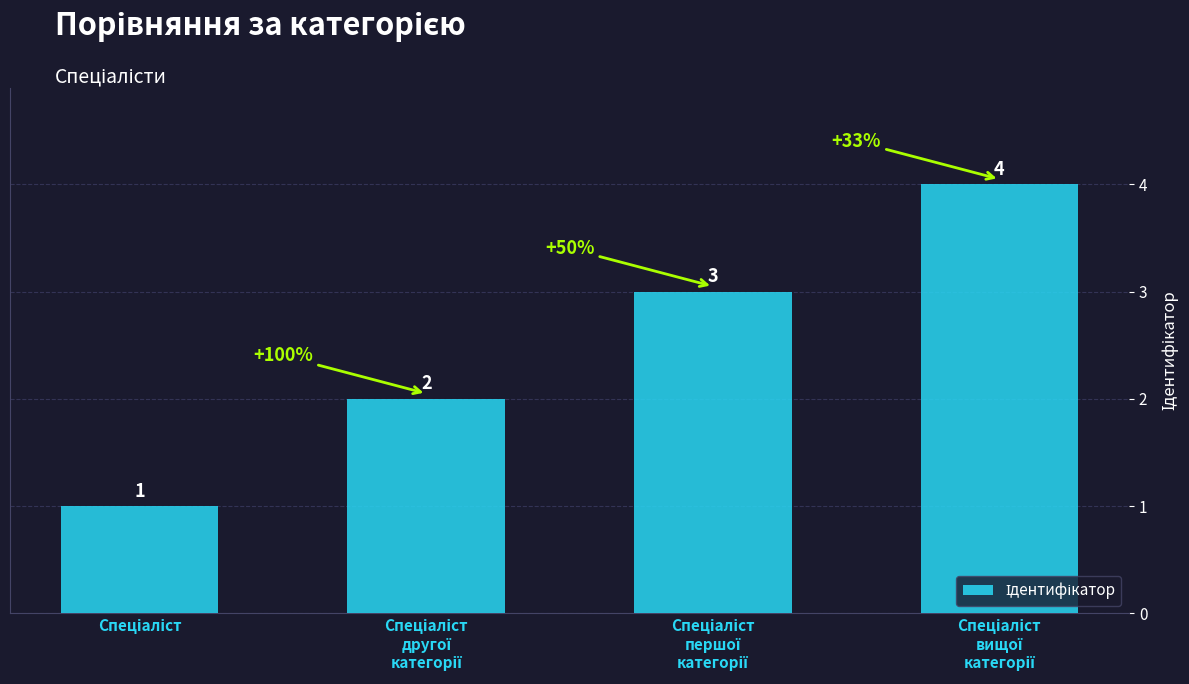

What is the greatest value displayed?

4